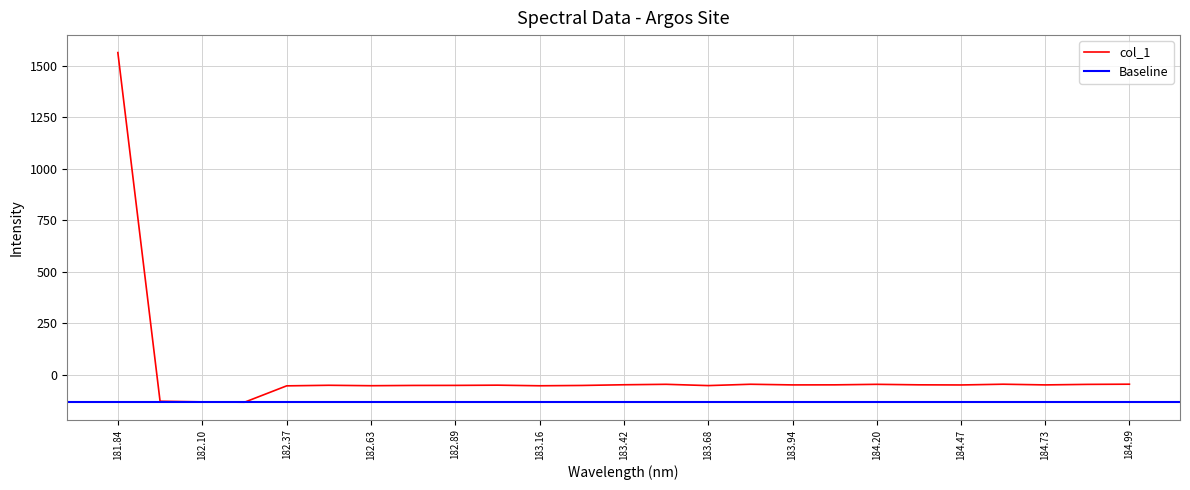

How many values exceed -49?

9